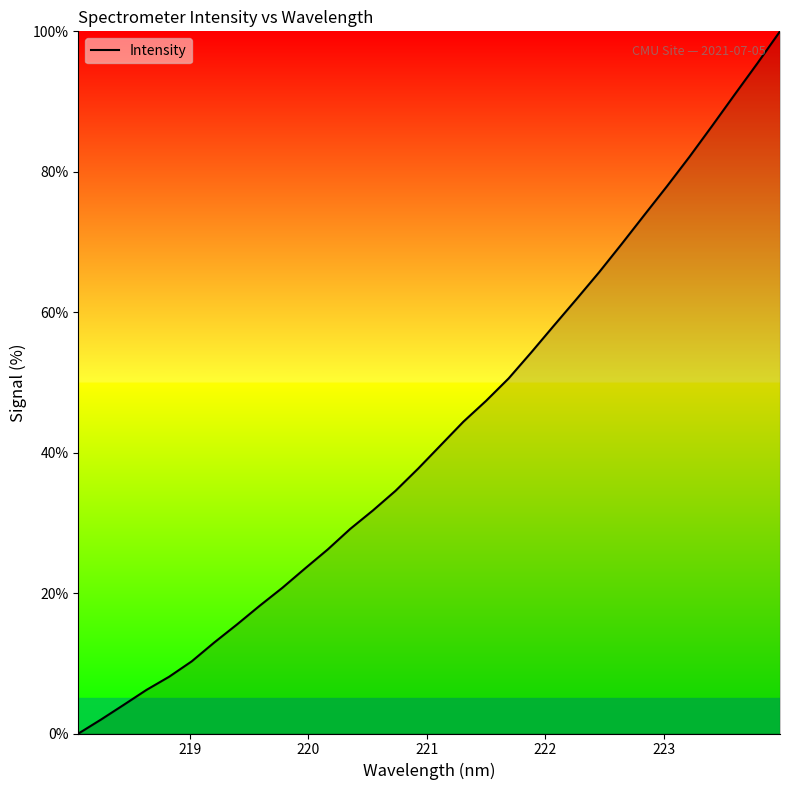

How many positive values are there?

31